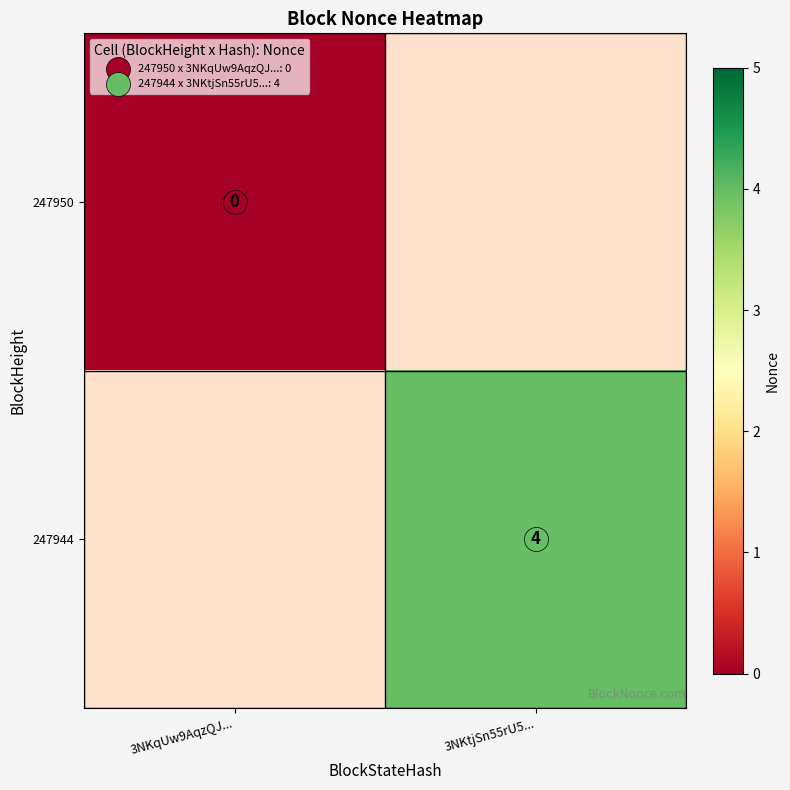

List the labels in order of 247944 value, smallest first.

3NKqUw9AqzQJ..., 3NKtjSn55rU5...